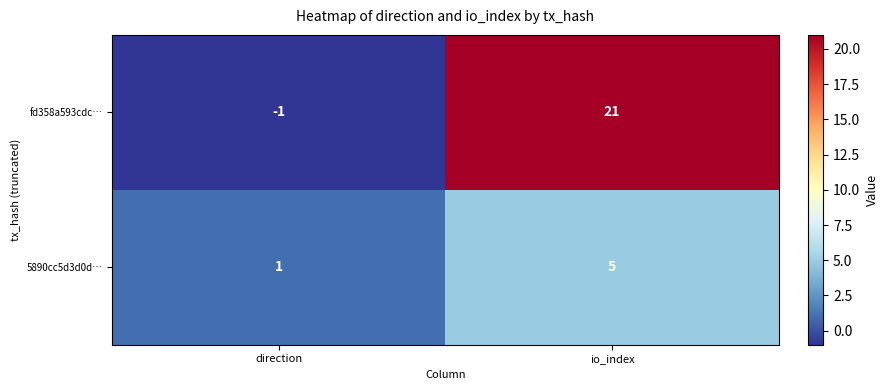

Between direction and io_index, which series saw the biggest shift?

fd358a593cdc…